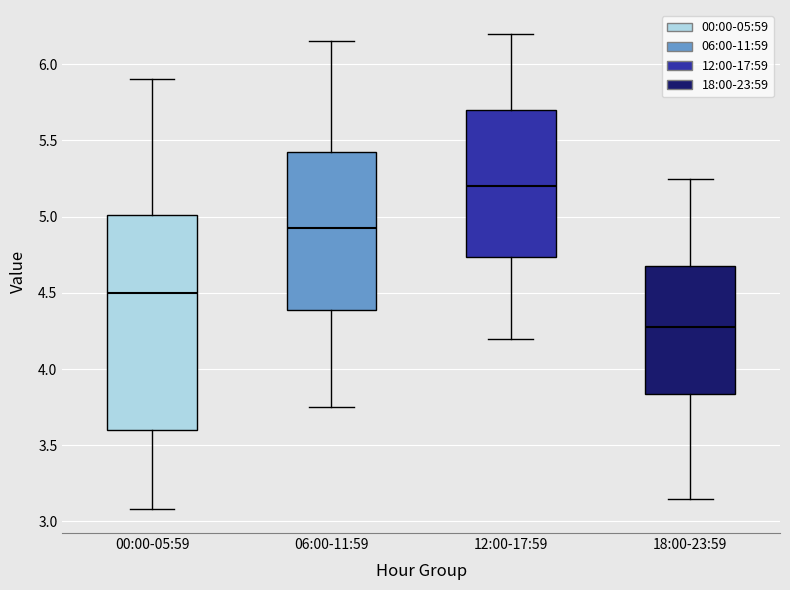

Where is the upper edge of the box for 06:00-11:59 on the y-axis? The values are not printed on the chart, so give them approximately, as read against the axis.

5.45